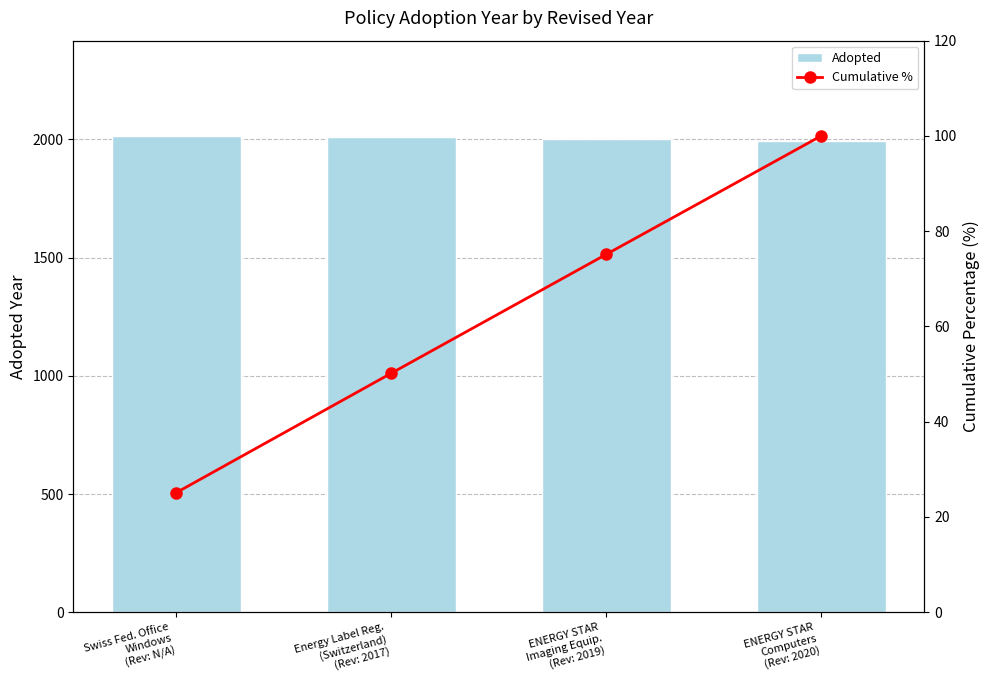

How many Adopted values are between 2001 and 2015?

3